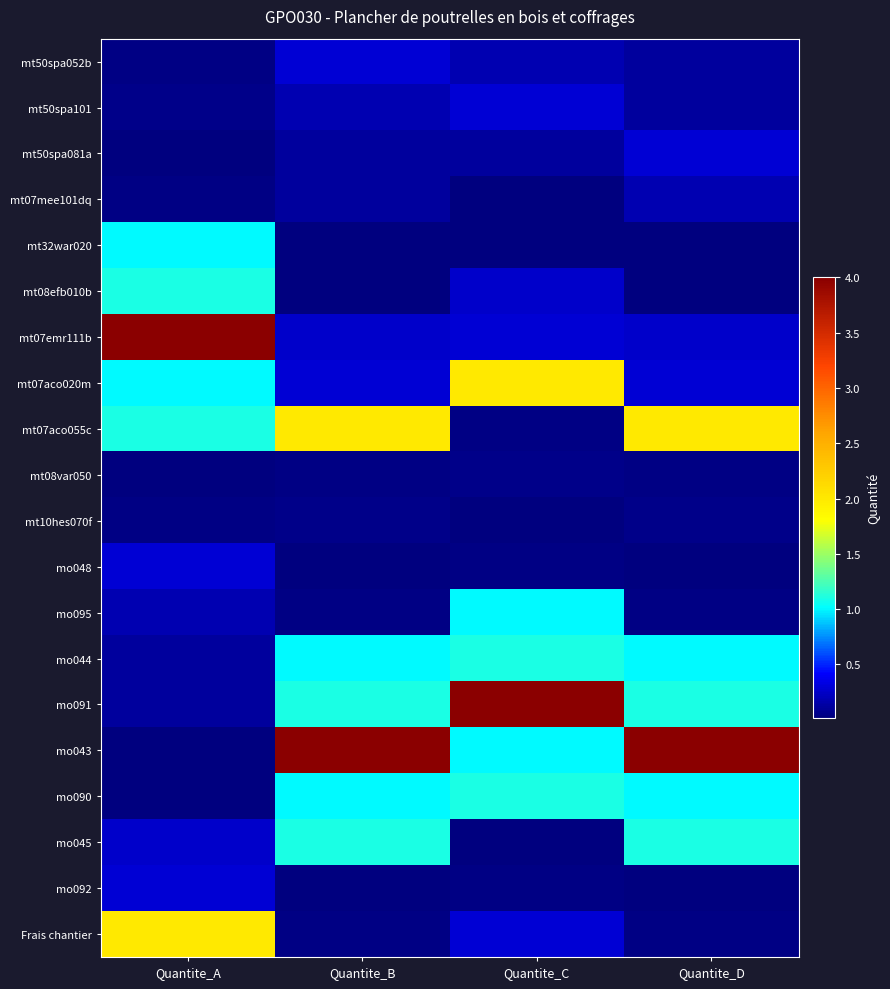

Rank the series by their maximum value, from highest to lowest.

mt07emr111b, mo091, mo043, mt07aco020m, mt07aco055c, Frais chantier, mt08efb010b, mo044, mo090, mo045, mt32war020, mo095, mt50spa052b, mt50spa101, mt50spa081a, mo048, mo092, mt07mee101dq, mt08var050, mt10hes070f